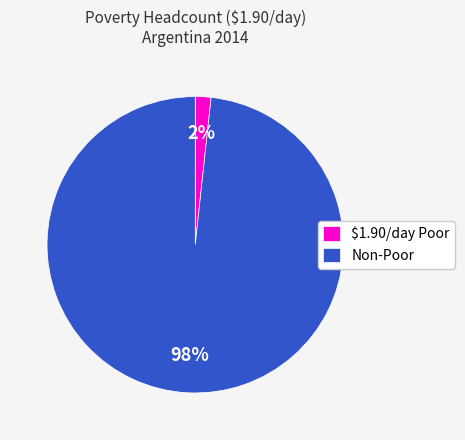

Is there a majority slice in this chart?

Yes